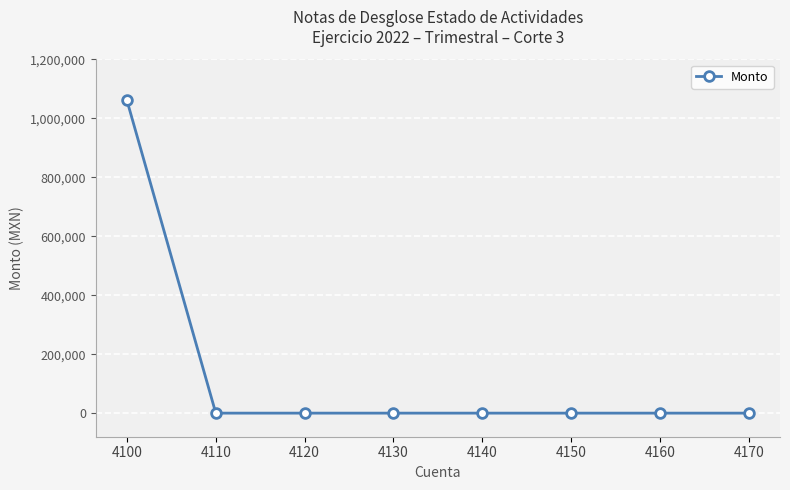

What is the greatest value displayed?

1060558.6